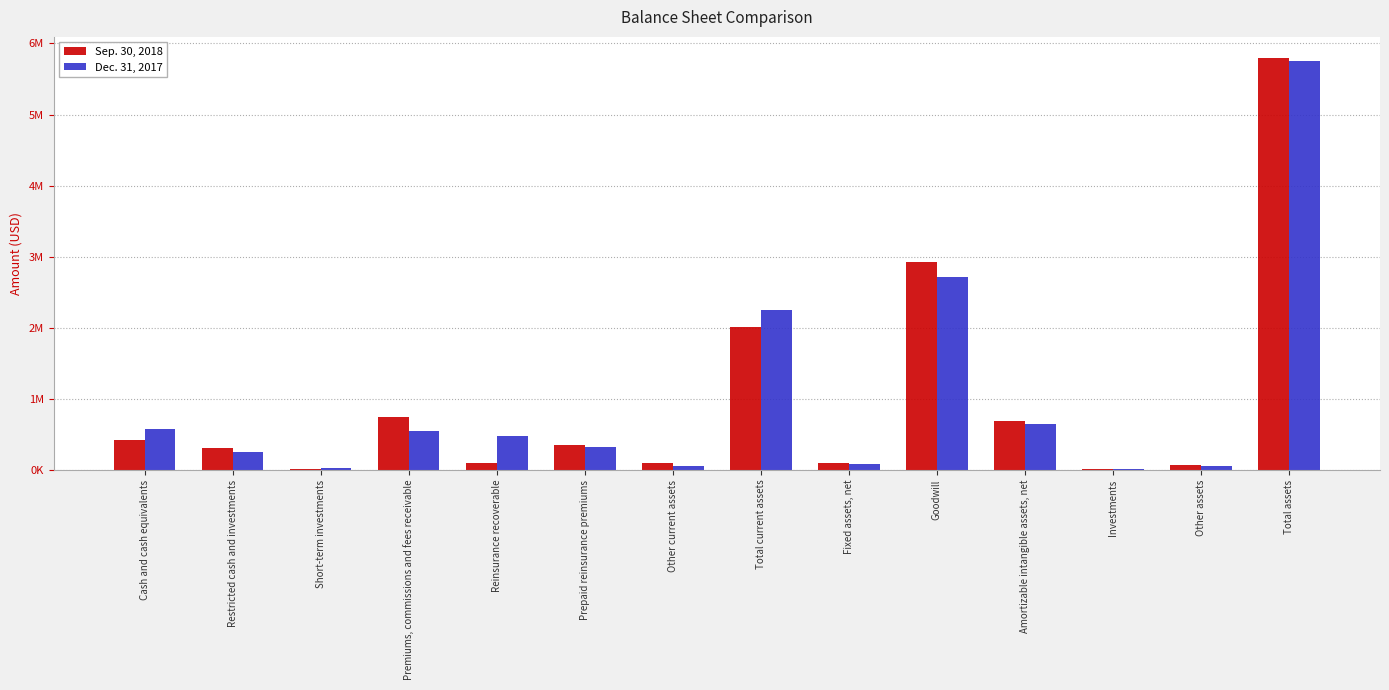

At which category is the sum across all series the highest?

Total assets